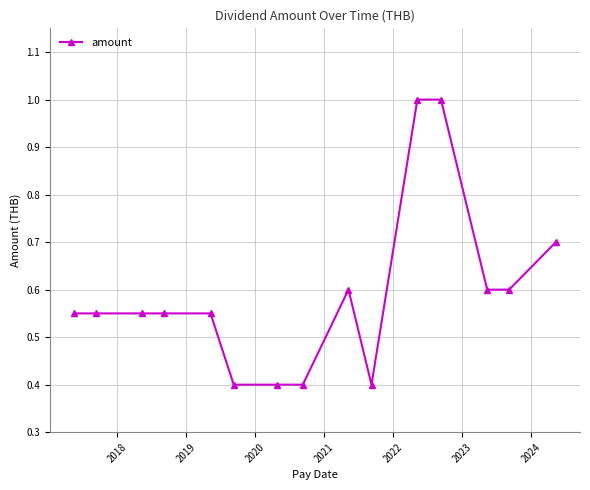

Does the chart have visible grid lines?

Yes